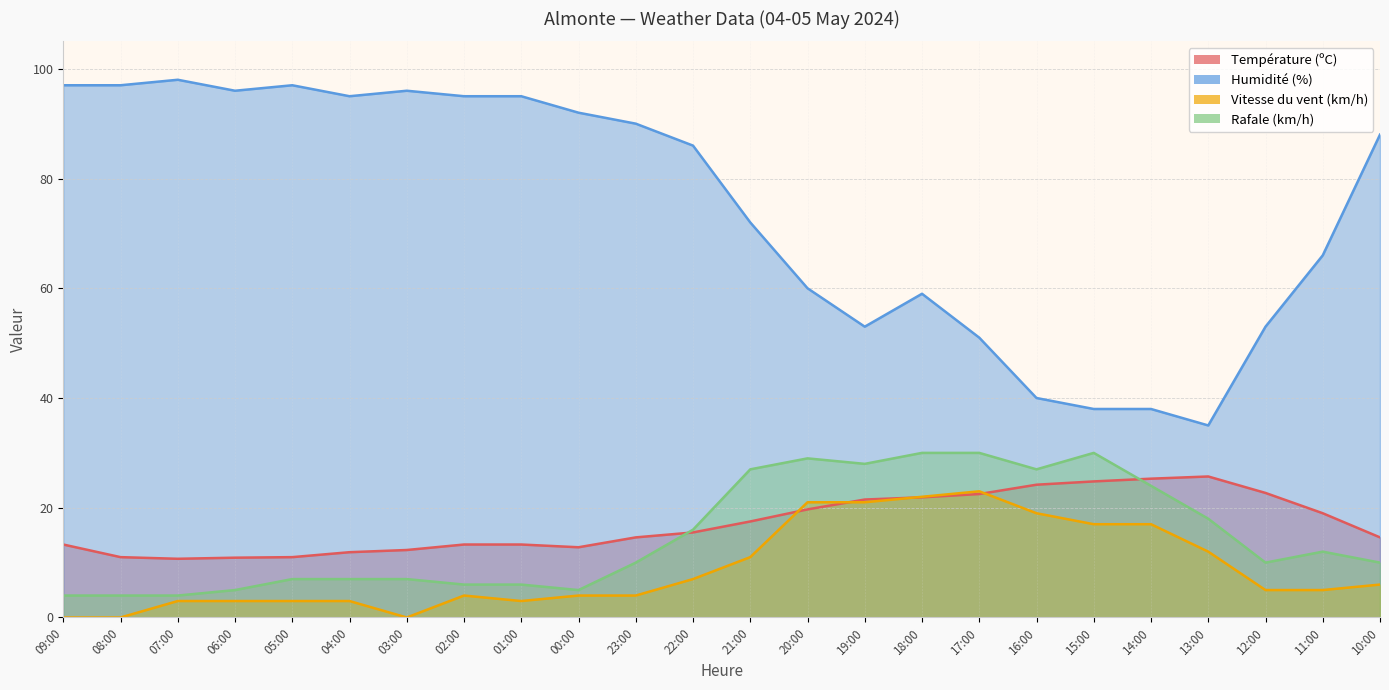

Between 09:00 and 01:00, which series saw the biggest shift?

Vitesse du vent (km/h)